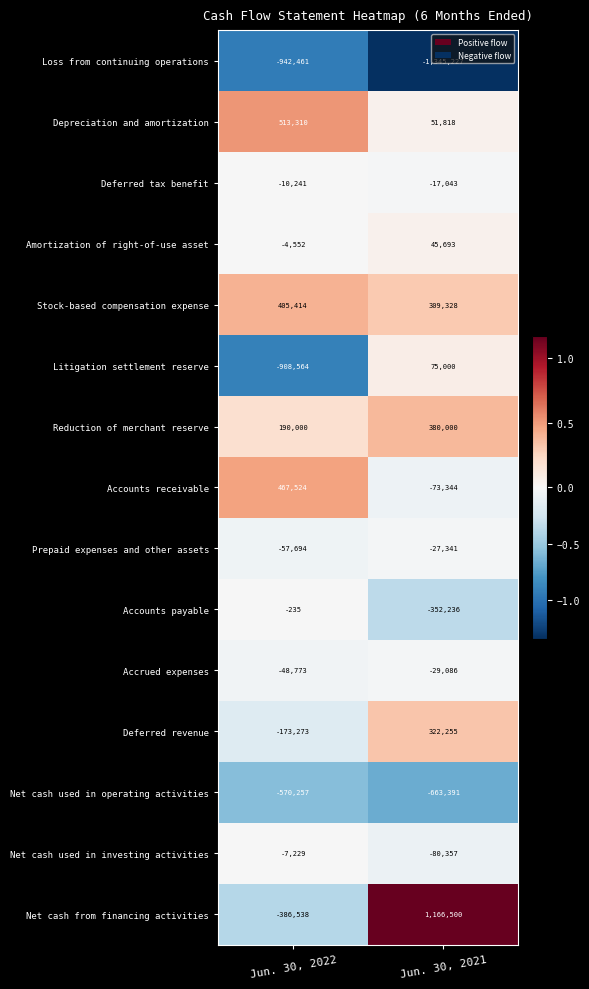

True or false: Prepaid expenses and other assets has a value of -27341 at Jun. 30, 2021.

True